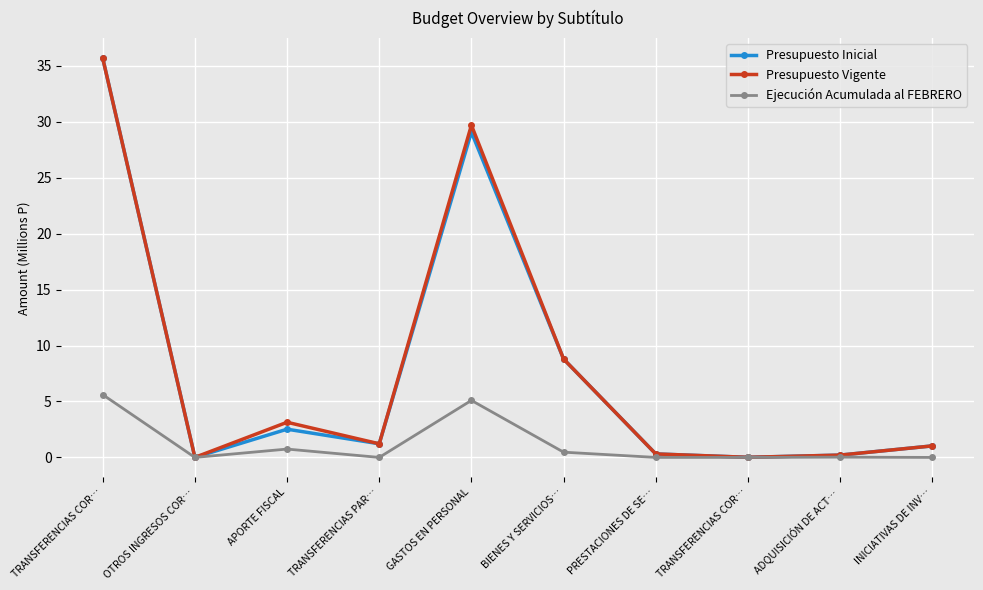

In Ejecución Acumulada al FEBRERO, how many points are higher than both neighbors (excluding endpoints)?

3